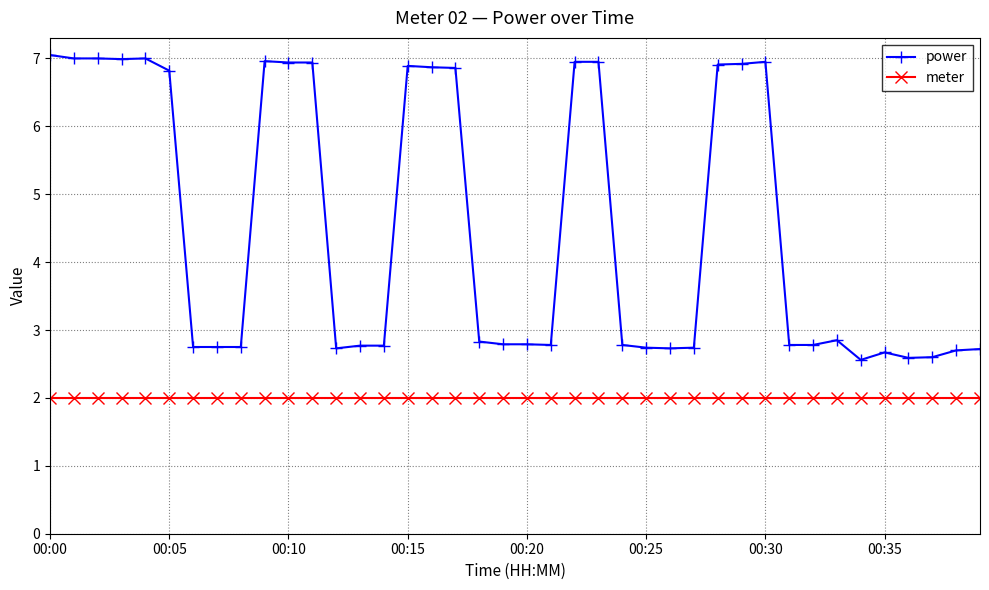

True or false: meter and power cross at least once.

False